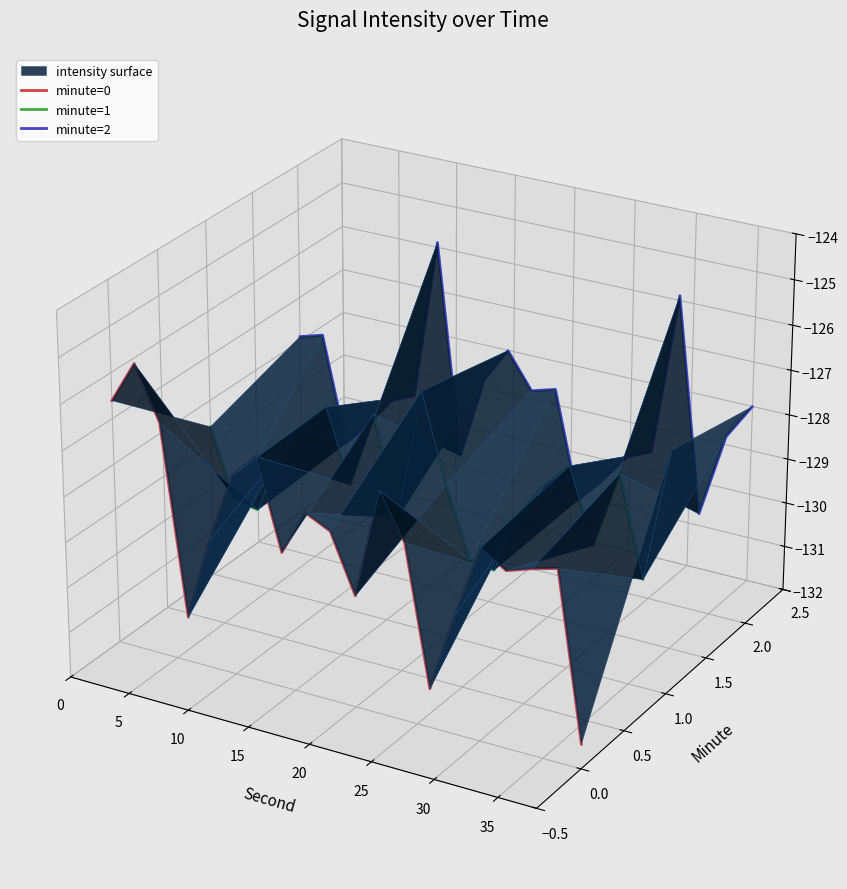

How many data points in minute=1 are less than 0?

13